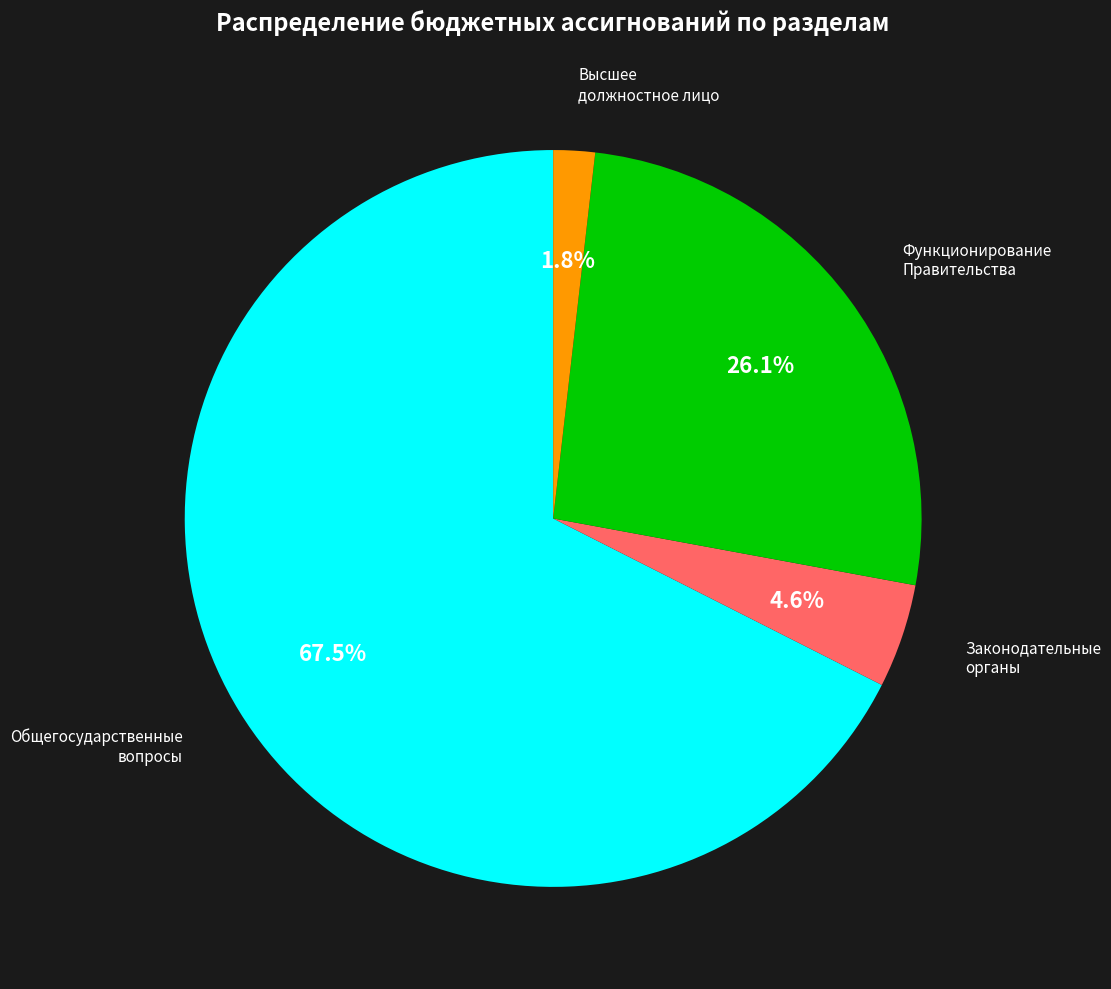

Which slice represents more than half of the pie?

Общегосударственные вопросы